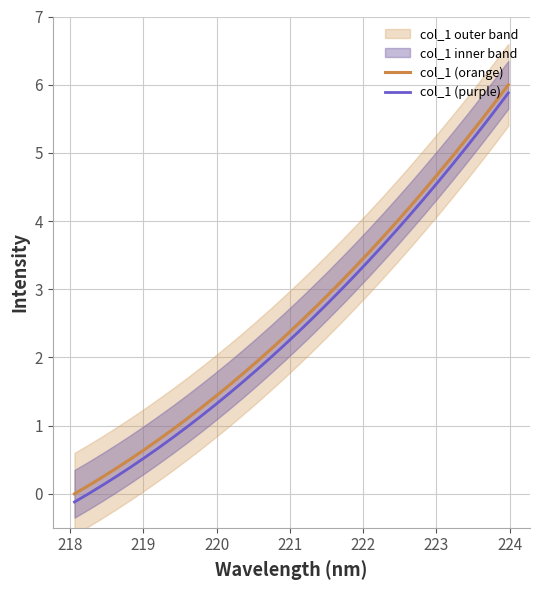

True or false: col_1 (orange) and col_1 (purple) intersect in this chart.

False